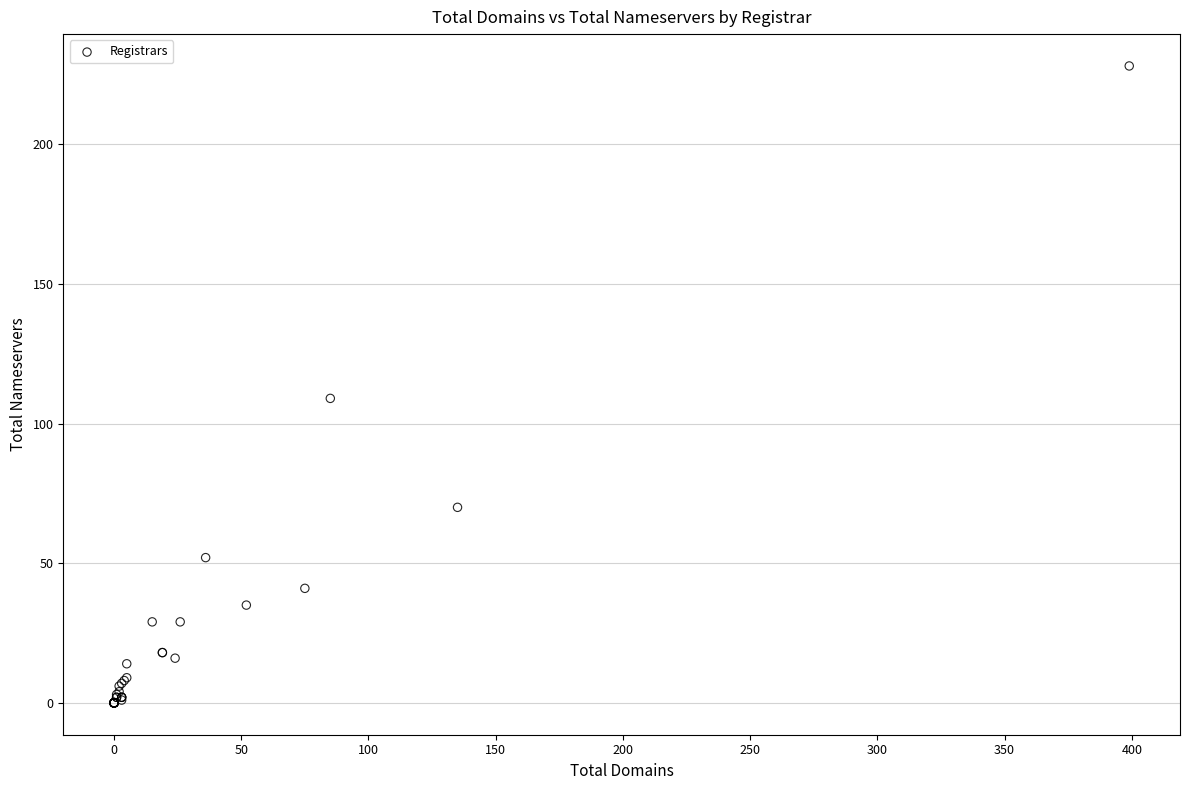

What Y value in the scatter plot is closest to 114?

109